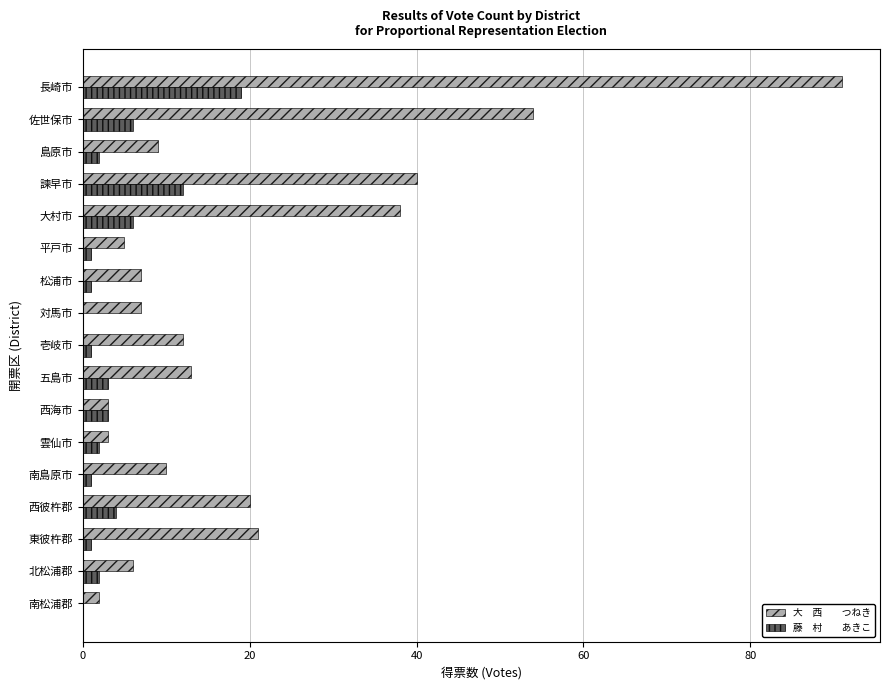

What is the total value across all series at 雲仙市?

5